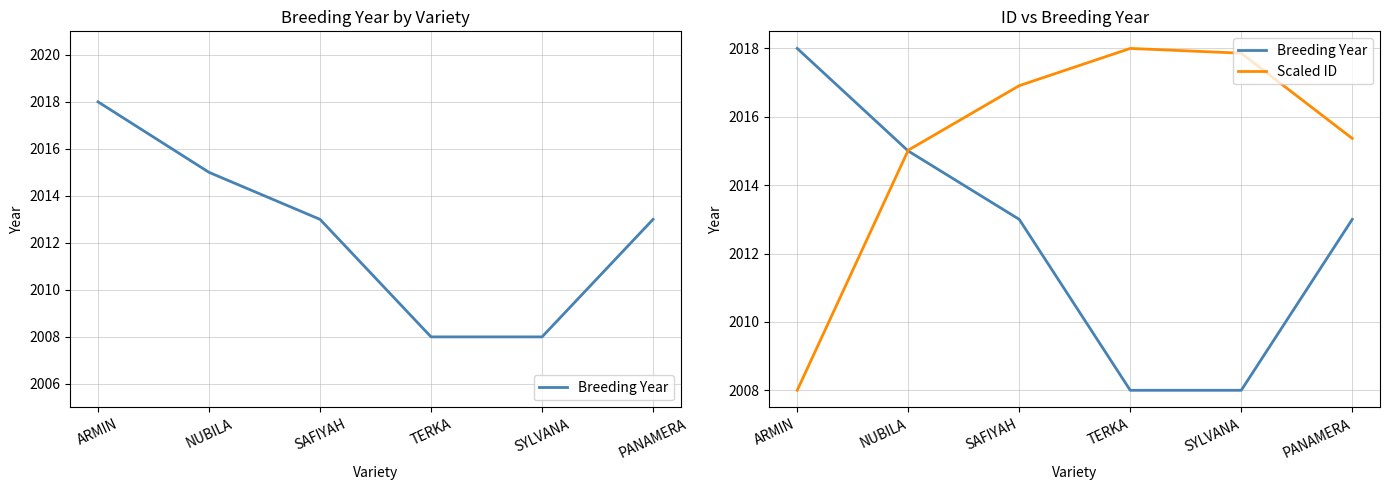

True or false: Scaled ID has more than 0 interior local peaks.

True